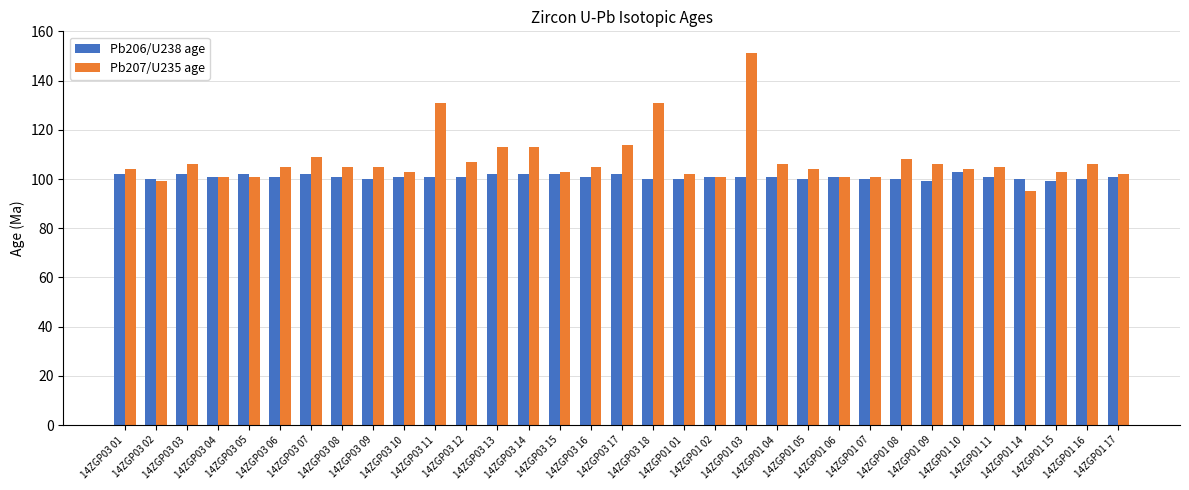

What is the smallest value displayed?

95